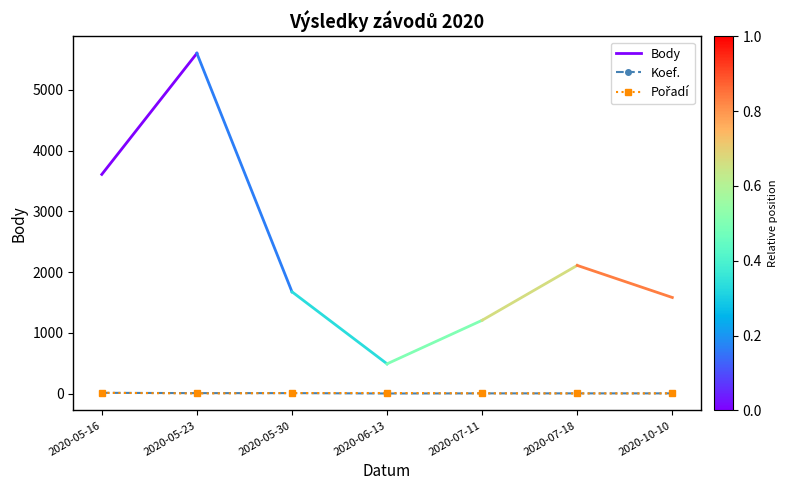

Does the chart have visible grid lines?

No